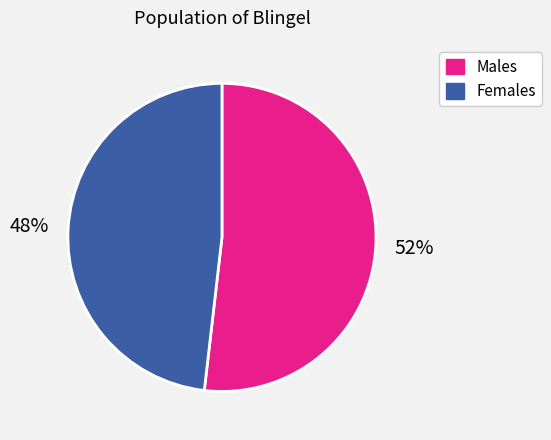

Count the number of slices in the pie.

2